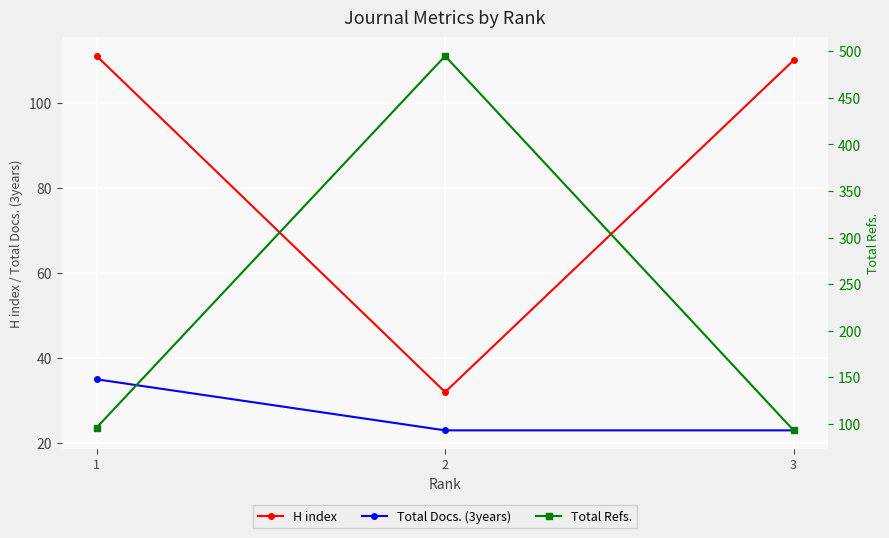

Count the number of data series in this chart.

3